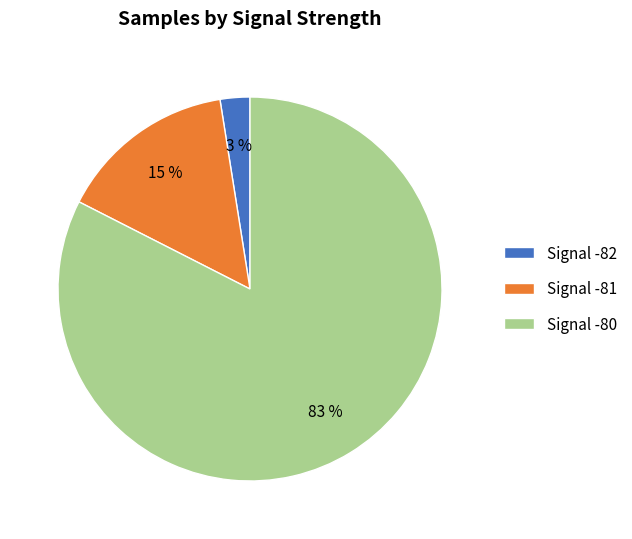

Do Signal -81 and Signal -80 together represent more than half of the pie?

Yes